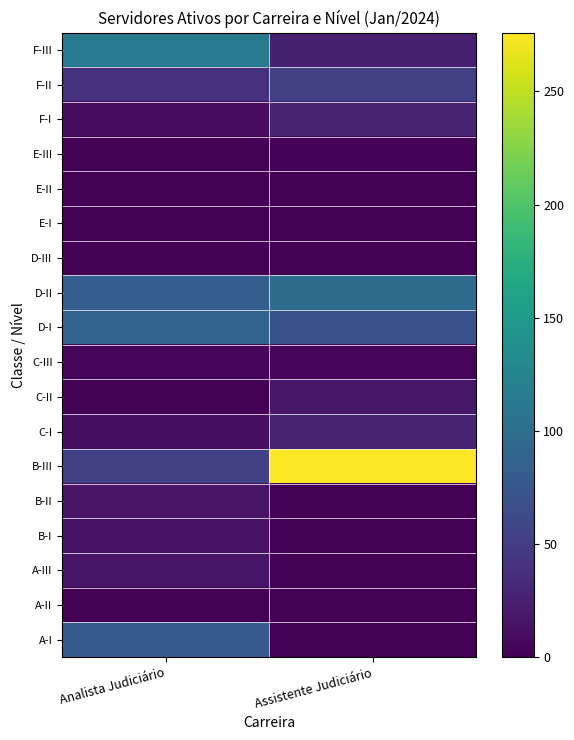

Reading left to right, list all the values displayed in this chart.

F-III: Analista Judiciário=113	Assistente Judiciário=24
F-II: Analista Judiciário=39	Assistente Judiciário=52
F-I: Analista Judiciário=9	Assistente Judiciário=27
E-III: Analista Judiciário=2	Assistente Judiciário=3
E-II: Analista Judiciário=1	Assistente Judiciário=0
E-I: Analista Judiciário=0	Assistente Judiciário=0
D-III: Analista Judiciário=0	Assistente Judiciário=0
D-II: Analista Judiciário=82	Assistente Judiciário=98
D-I: Analista Judiciário=88	Assistente Judiciário=69
C-III: Analista Judiciário=5	Assistente Judiciário=5
C-II: Analista Judiciário=2	Assistente Judiciário=18
C-I: Analista Judiciário=11	Assistente Judiciário=27
B-III: Analista Judiciário=53	Assistente Judiciário=276
B-II: Analista Judiciário=15	Assistente Judiciário=0
B-I: Analista Judiciário=14	Assistente Judiciário=0
A-III: Analista Judiciário=16	Assistente Judiciário=0
A-II: Analista Judiciário=0	Assistente Judiciário=0
A-I: Analista Judiciário=79	Assistente Judiciário=0